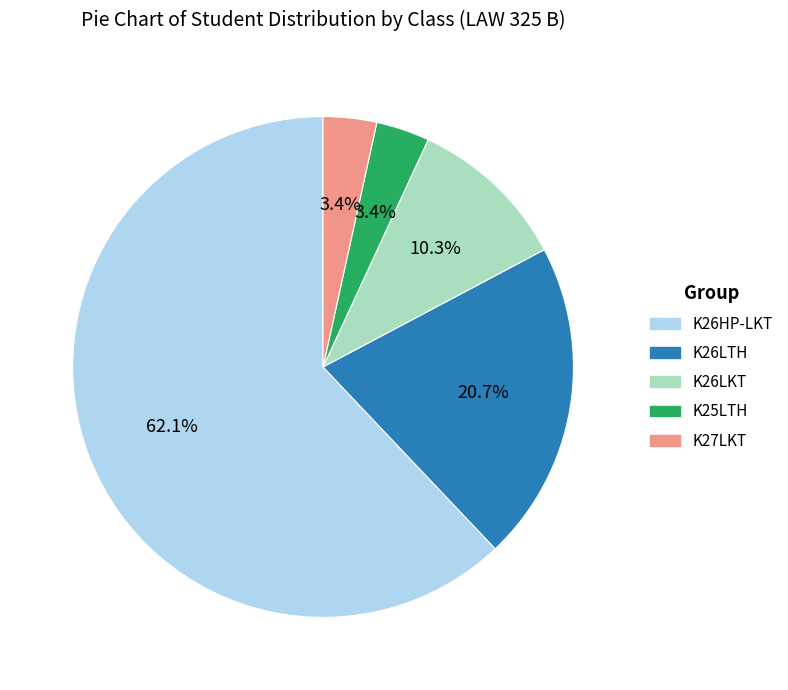

Count the number of slices in the pie.

5